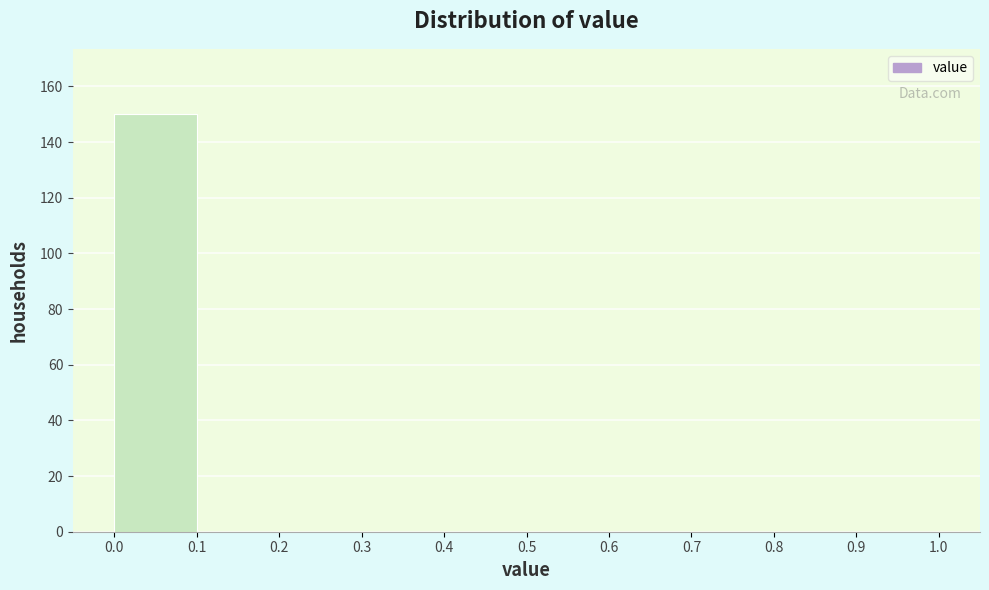

Reading left to right, transcribe this chart: for each bar, give the range it covers on the x-axis and its height. The values are not printed on the chart, so give them approximately, as read against the axis.

0.0 to 0.1: 150
0.1 to 0.2: 0
0.2 to 0.3: 0
0.3 to 0.4: 0
0.4 to 0.5: 0
0.5 to 0.6: 0
0.6 to 0.7: 0
0.7 to 0.8: 0
0.8 to 0.9: 0
0.9 to 1.0: 0